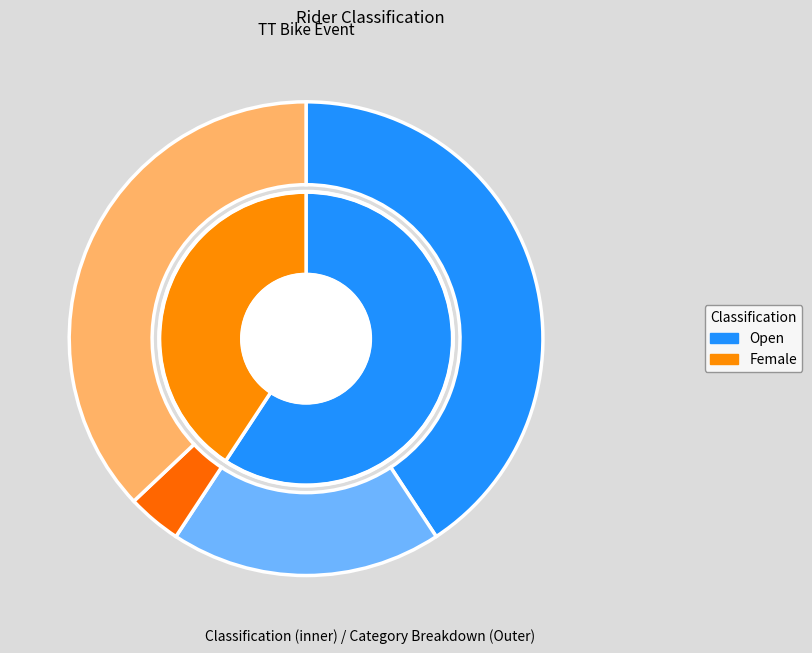

True or false: Open accounts for 70% of the total.

False